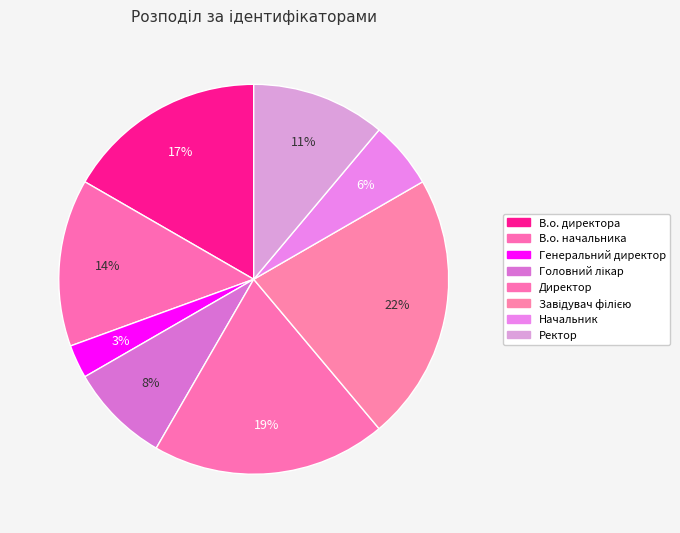

To the nearest percent, what is the combined percentage of Директор and Генеральний директор?

22%